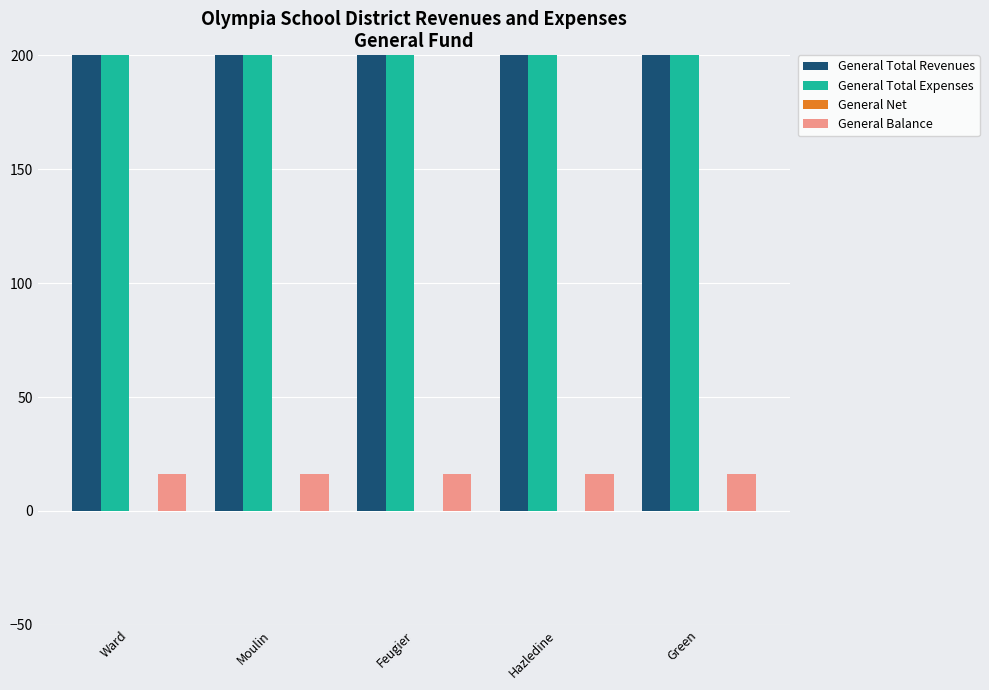

What is the average value of the General Balance series?

16